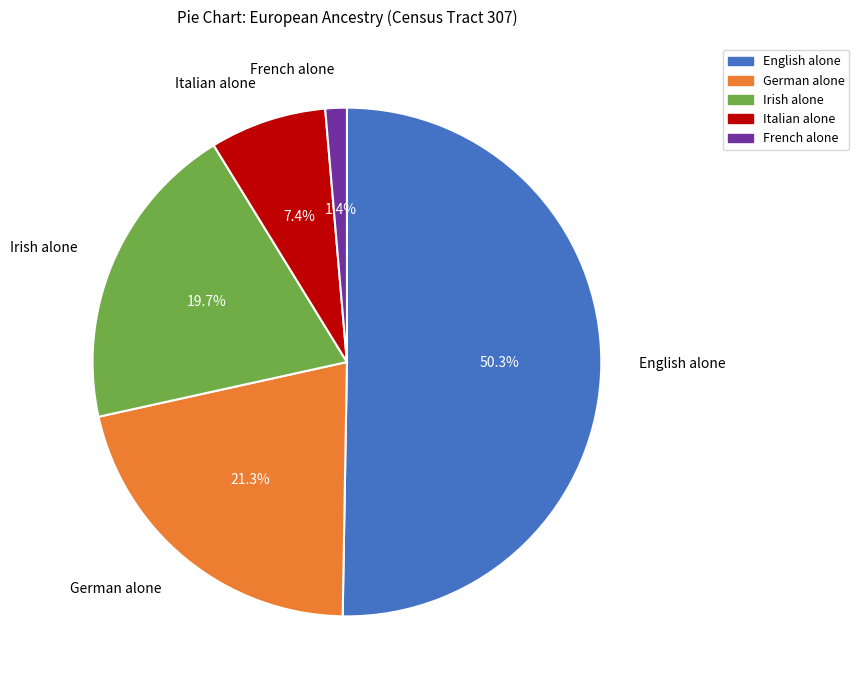

How much of the chart is everything except Italian alone?

92.6%